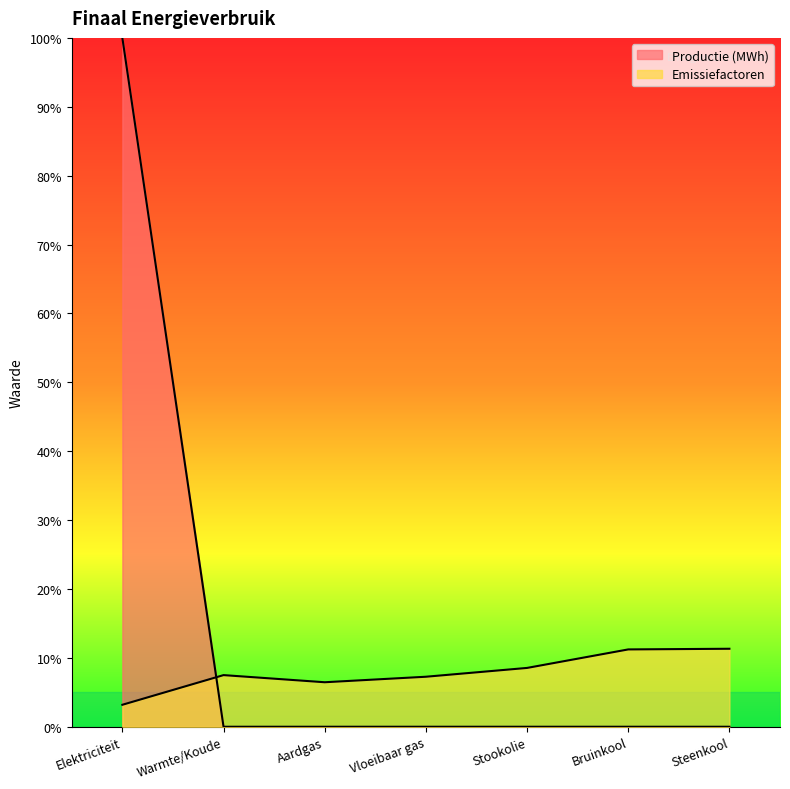

Rank the series by their maximum value, from lowest to highest.

Emissiefactoren, Productie (MWh)